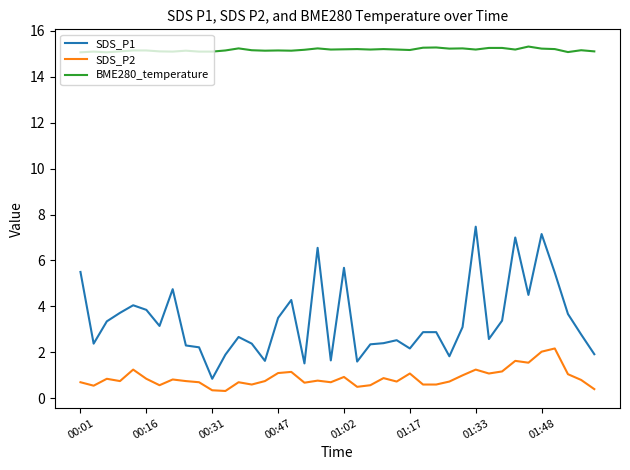

Which series has the widest spread of values?

SDS_P1